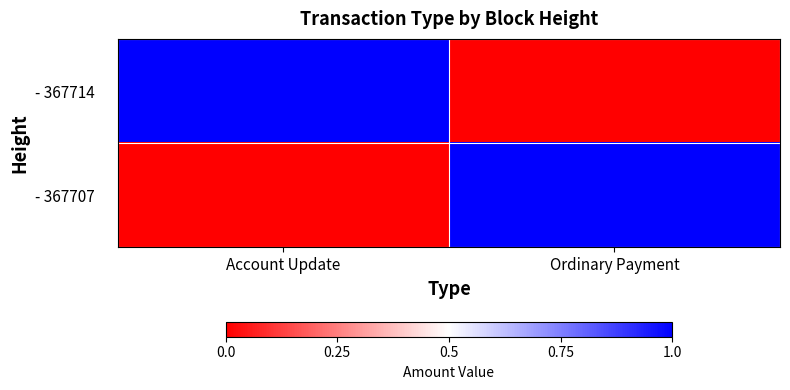

What is the greatest value displayed?

1